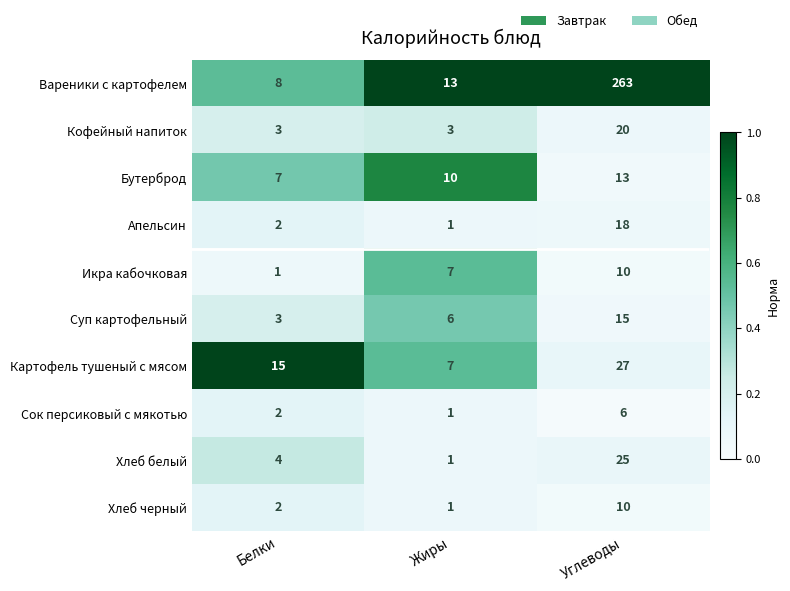

Which label corresponds to the largest value in the chart?

Углеводы